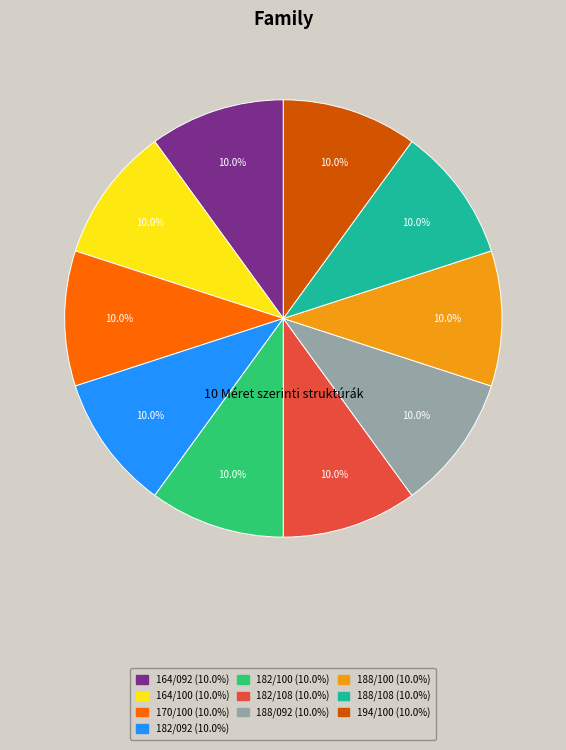

Is 182/100 the majority of the pie?

No